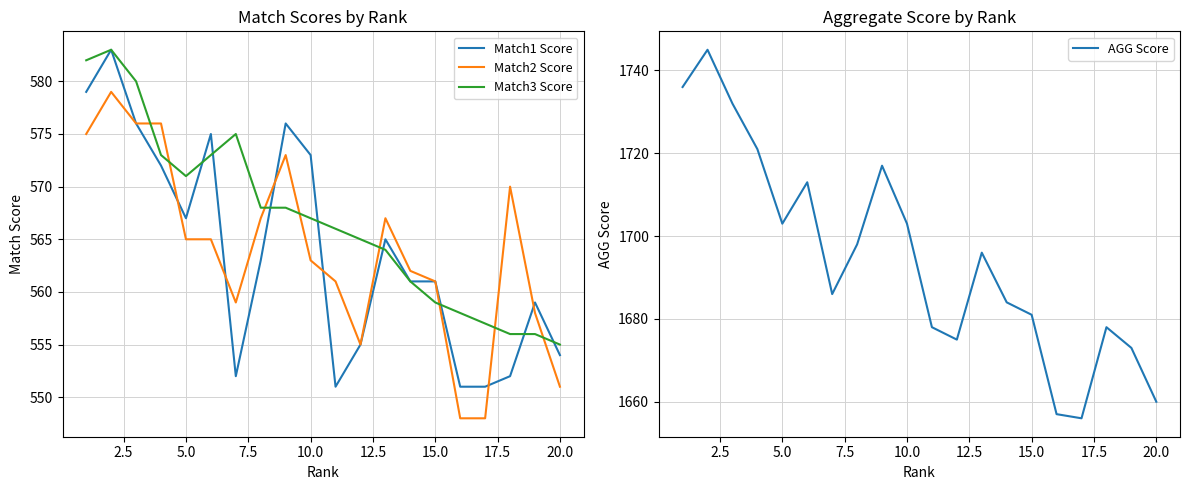

True or false: AGG Score has more than 1 interior local peaks.

True